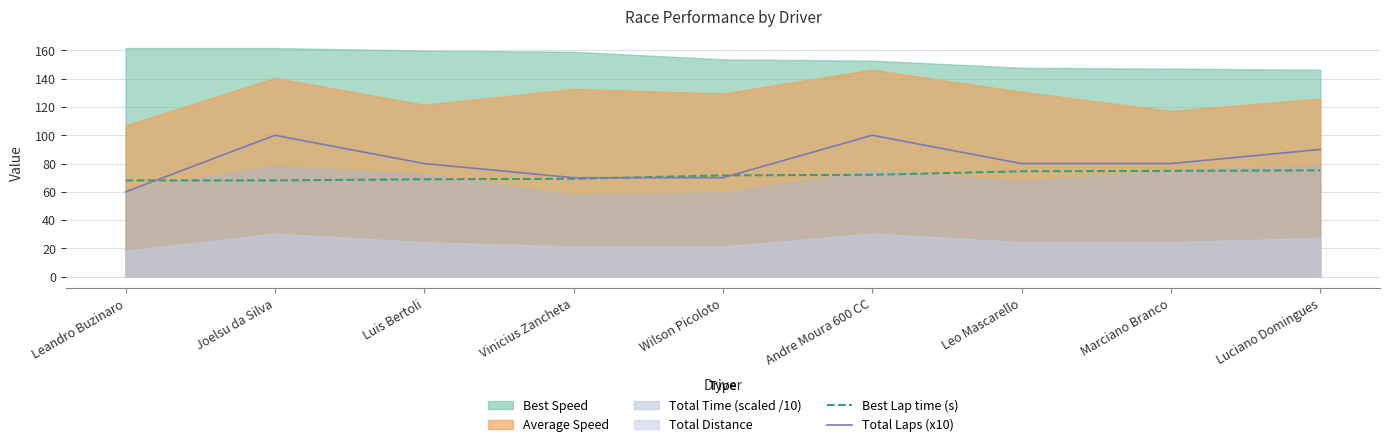

At which label is Best Lap time (s) closest to 71?

Wilson Picoloto